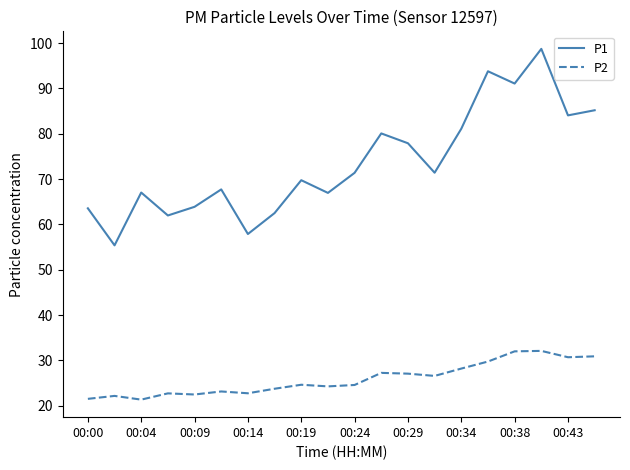

In P2, how many points are higher than both neighbors (excluding endpoints)?

6